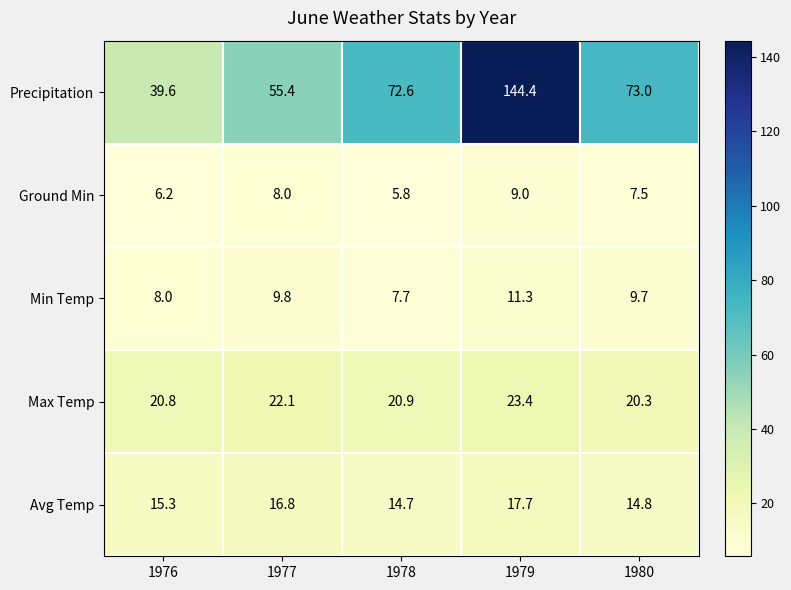

What is the difference between the highest and lowest values at 1976?

33.4